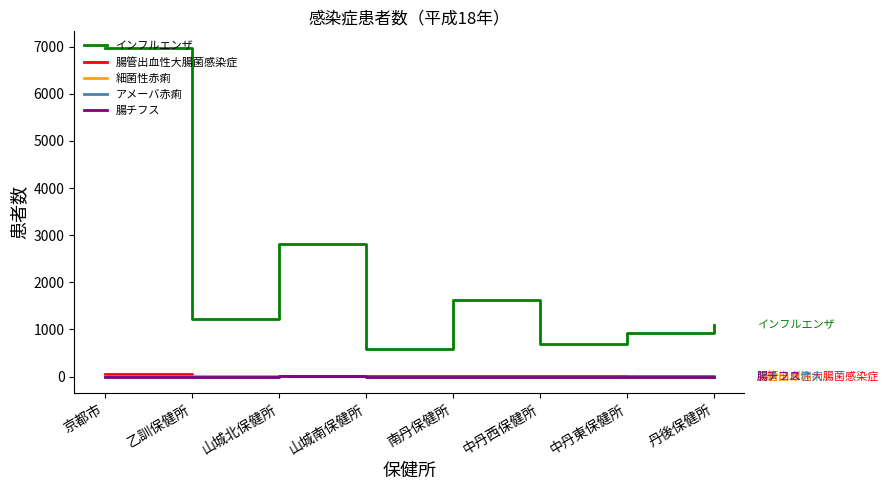

What is the difference between the highest and lowest values at 京都市?

6977